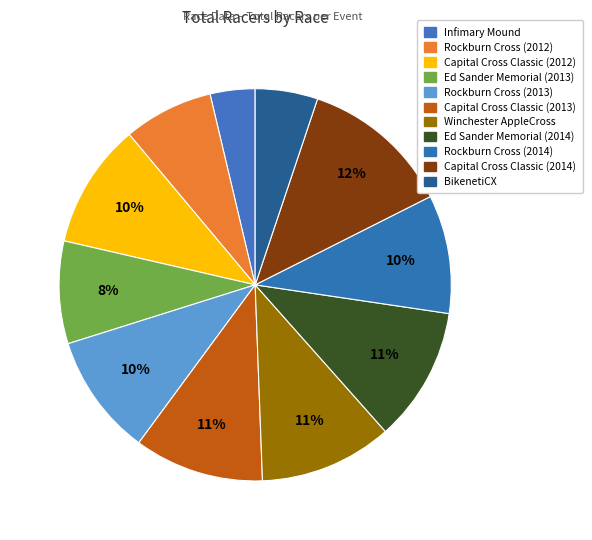

What is the smallest slice in the pie chart?

Infimary Mound